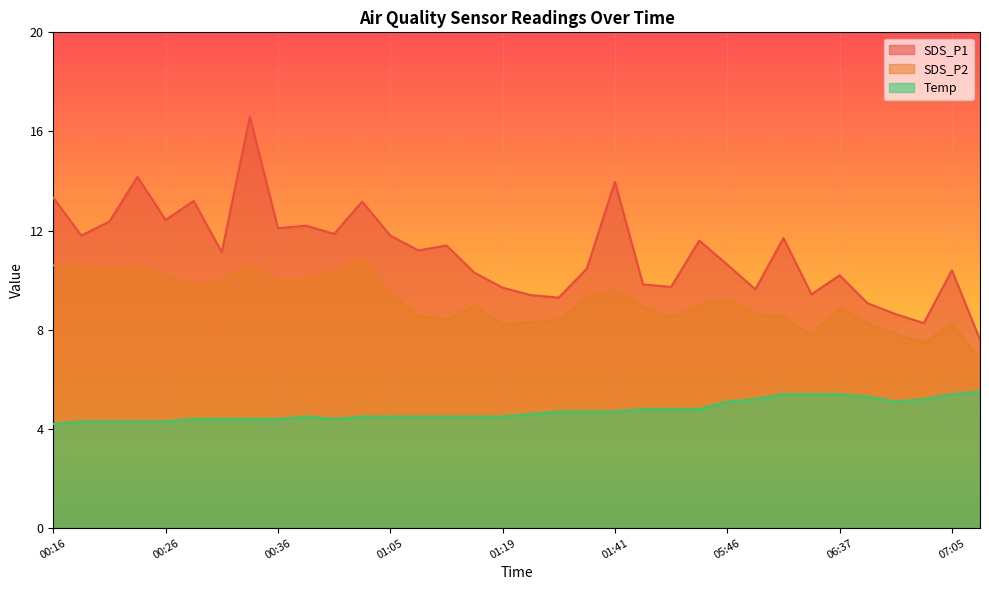

True or false: SDS_P2 has a value of 10.0 at 00:39.

True